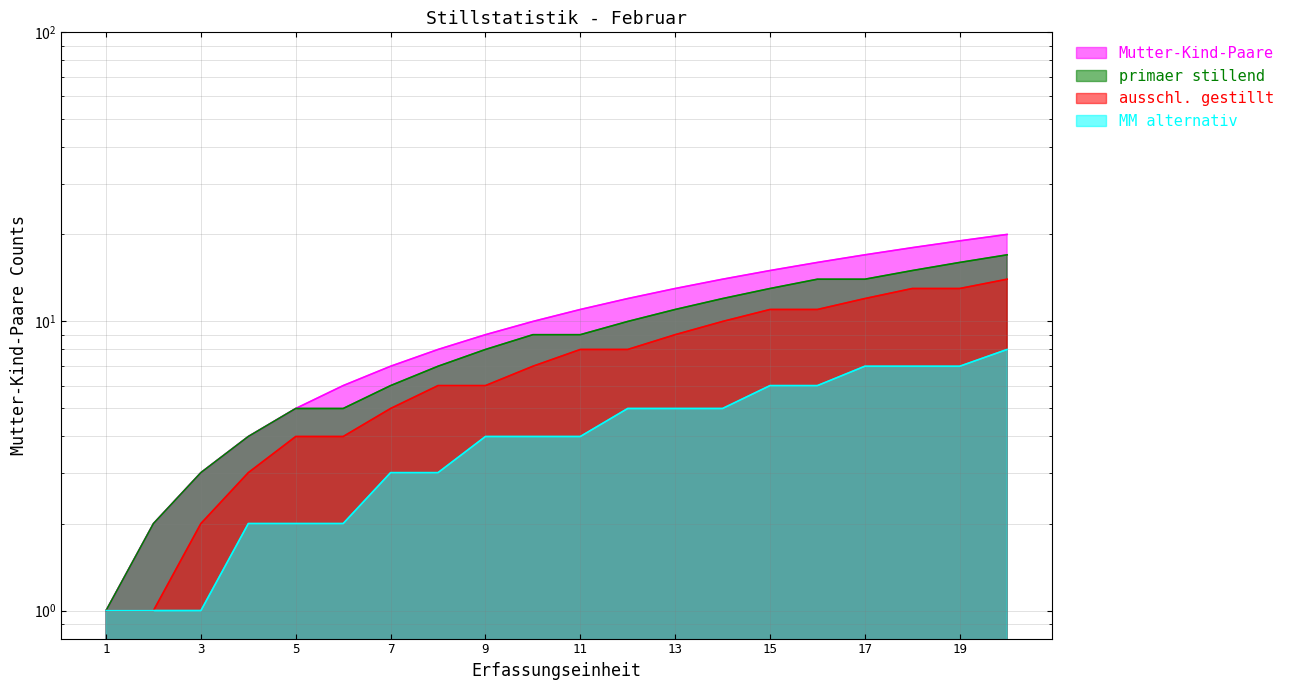

True or false: MM alternativ and Mutter-Kind-Paare cross at least once.

False